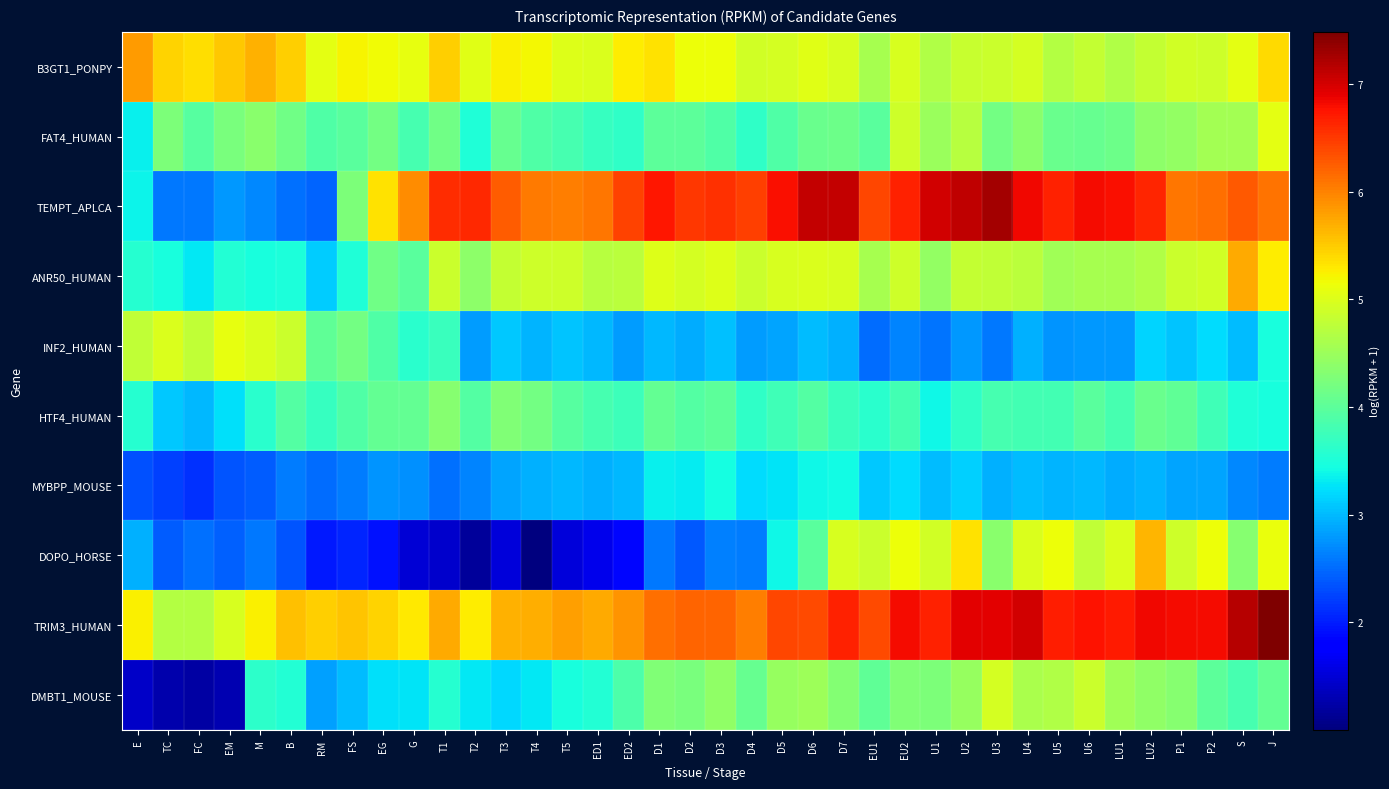

How many distinct data groups are displayed?

10